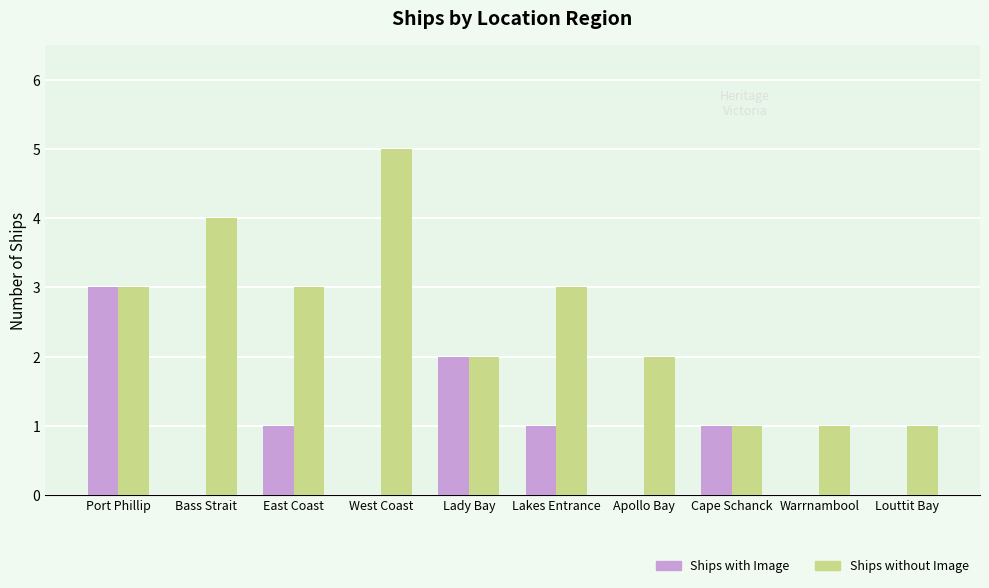

What is the total value across all series at Lady Bay?

4